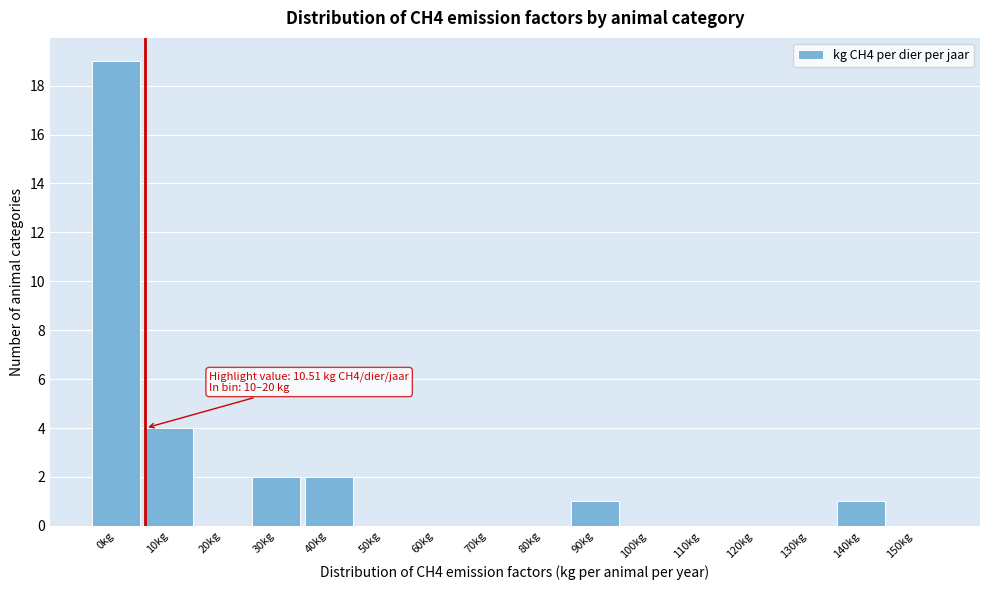

Reading left to right, what are all the values shown in this chart?

0kg=19	10kg=4	20kg=0	30kg=2	40kg=2	50kg=0	60kg=0	70kg=0	80kg=0	90kg=1	100kg=0	110kg=0	120kg=0	130kg=0	140kg=1	150kg=0